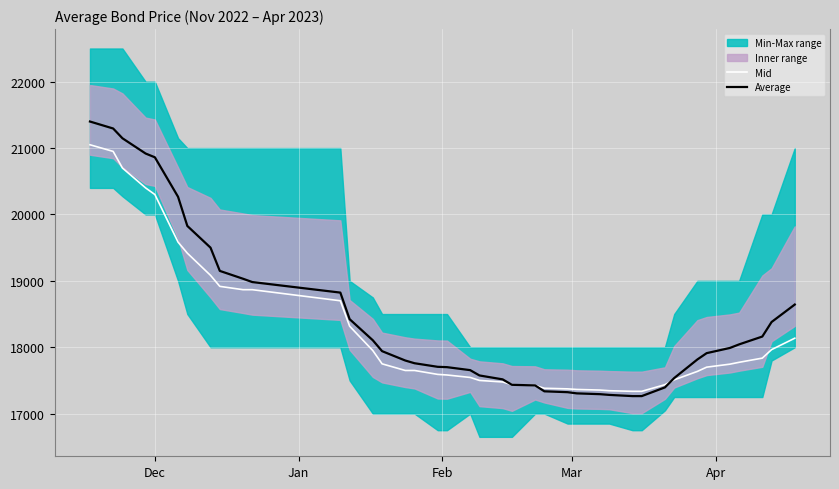

What is the maximum value for Average?

21400